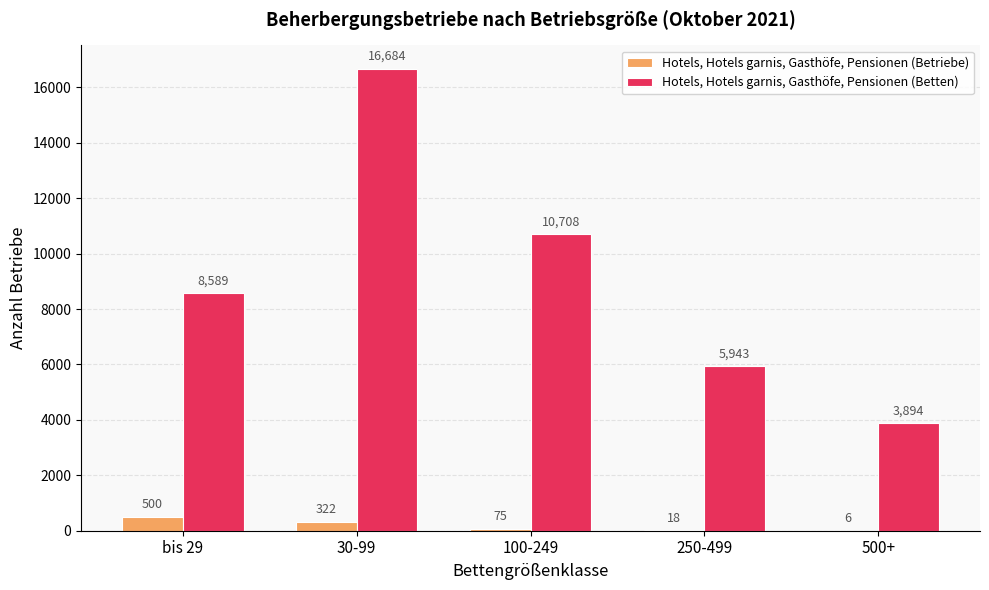

Which series has the largest total across all categories?

Hotels, Hotels garnis, Gasthöfe, Pensionen (Betten)